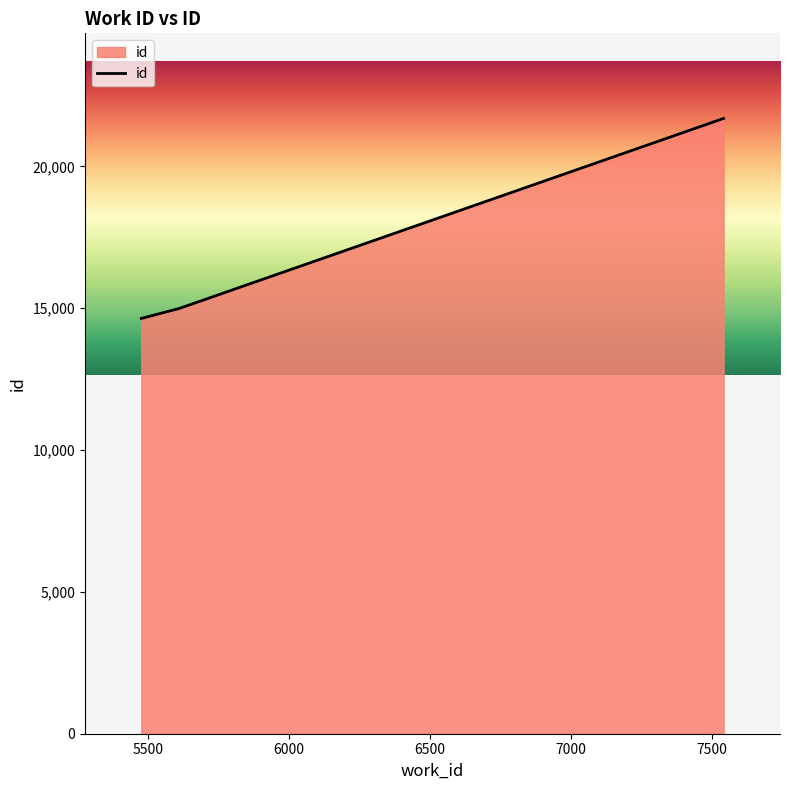

What is the minimum value shown in the chart?

14640